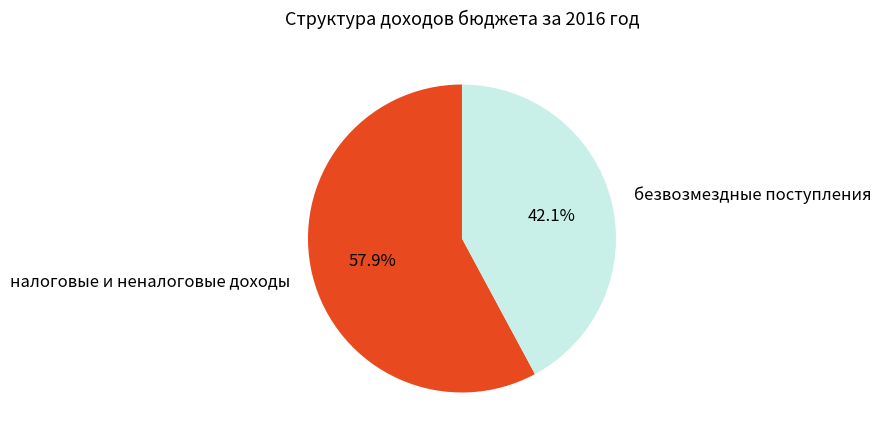

How many slices are in this pie chart?

2